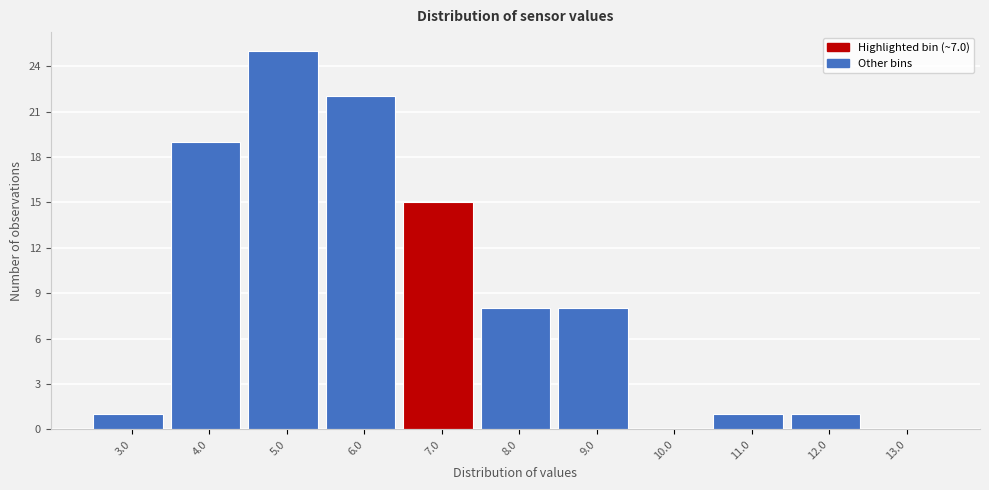

Reading left to right, list all the values displayed in this chart.

3.0=1	4.0=19	5.0=25	6.0=22	7.0=15	8.0=8	9.0=8	10.0=0	11.0=1	12.0=1	13.0=0